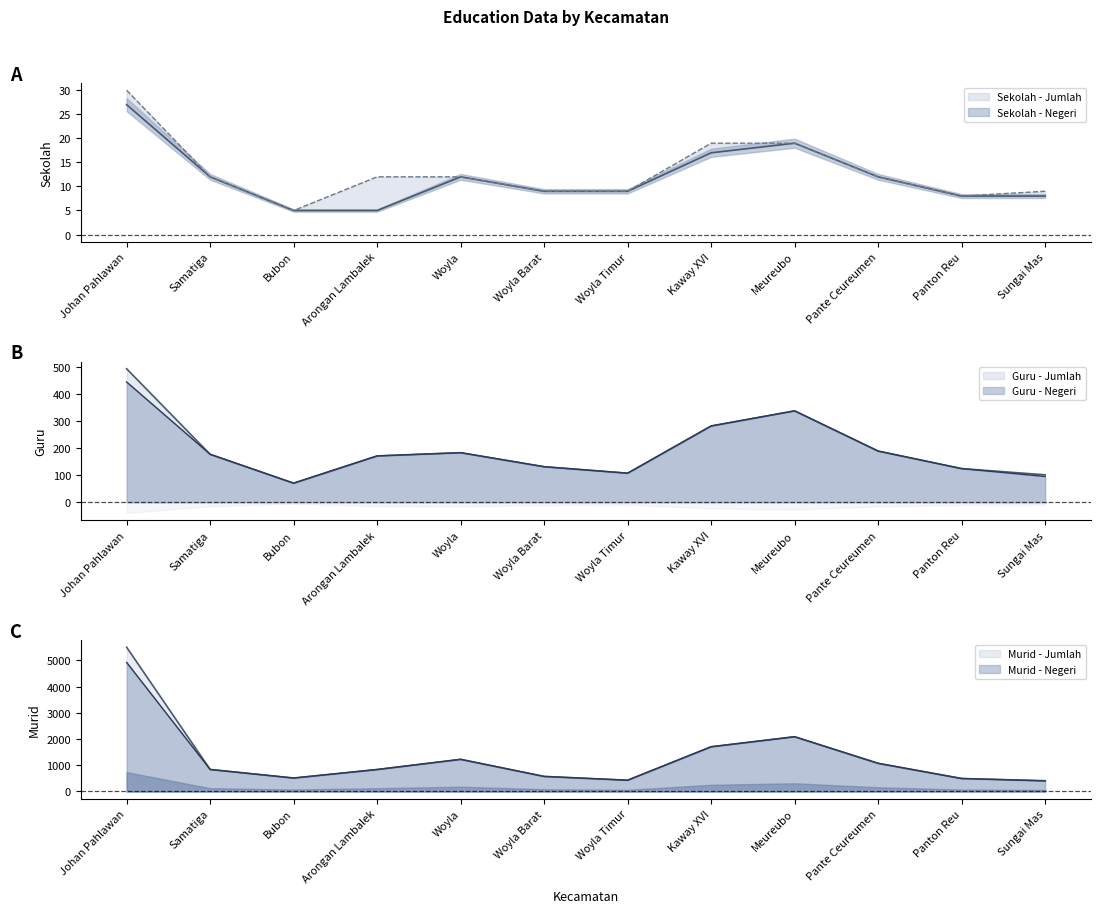

Between Johan Pahlawan and Bubon, which is larger?

Johan Pahlawan